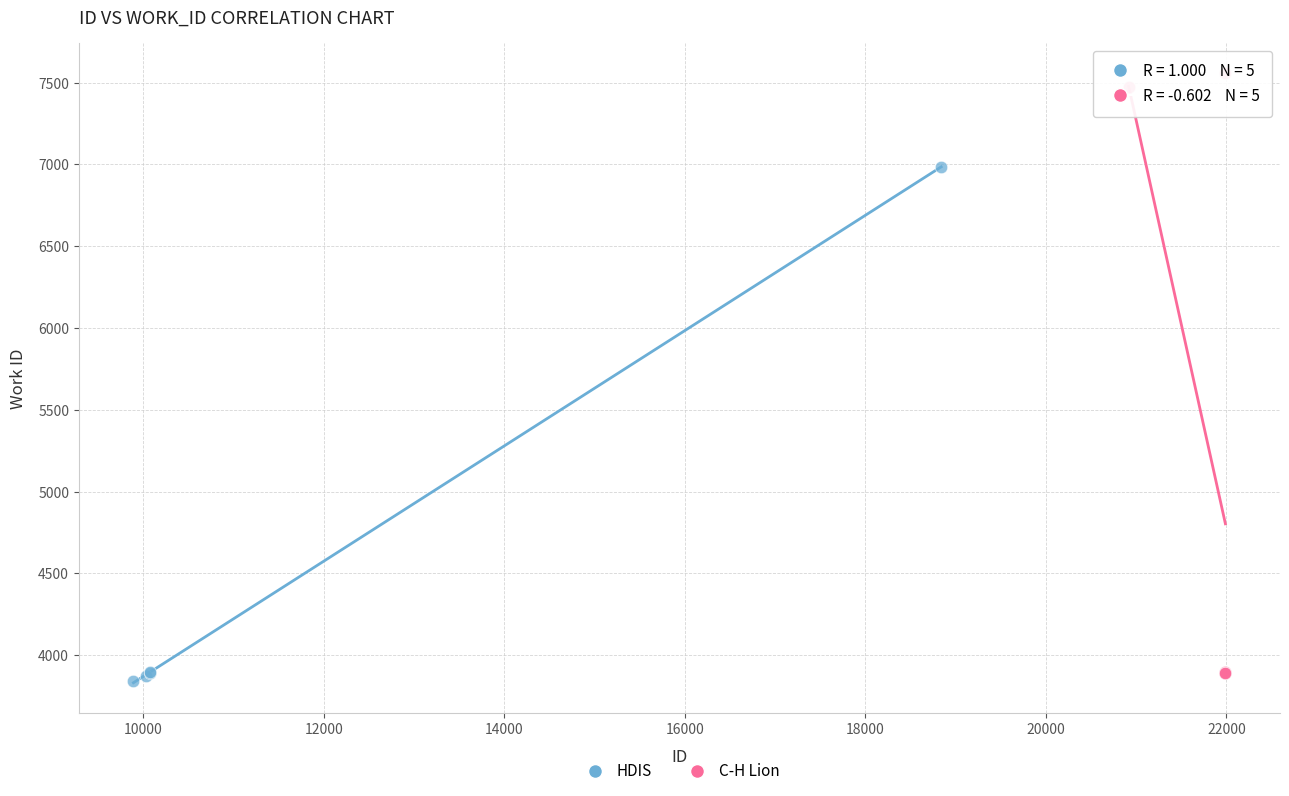

Which series reaches the minimum Y coordinate?

HDIS